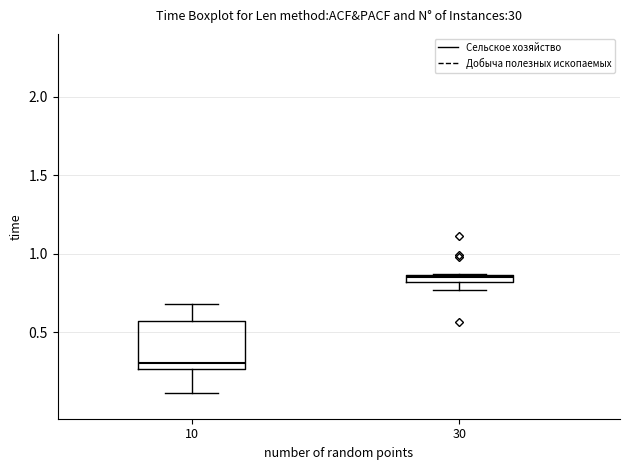

Comparing the boxes themselves (not the whiskers), which one is the tallest?

10